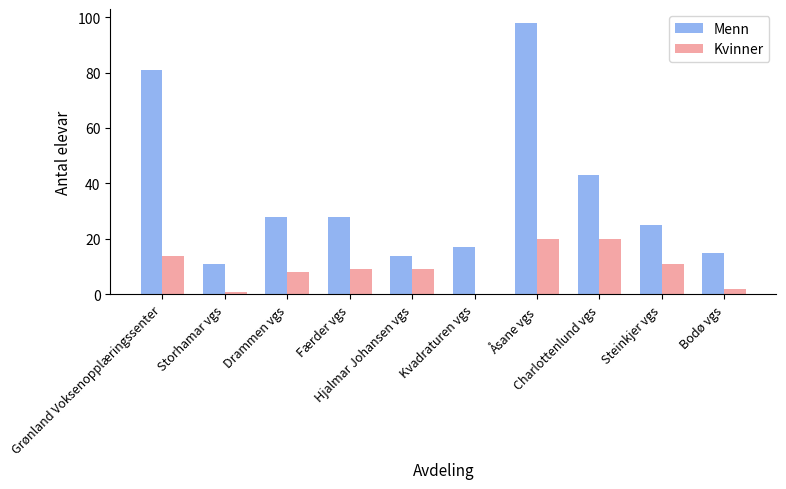

At which category is the sum across all series the highest?

Åsane vgs